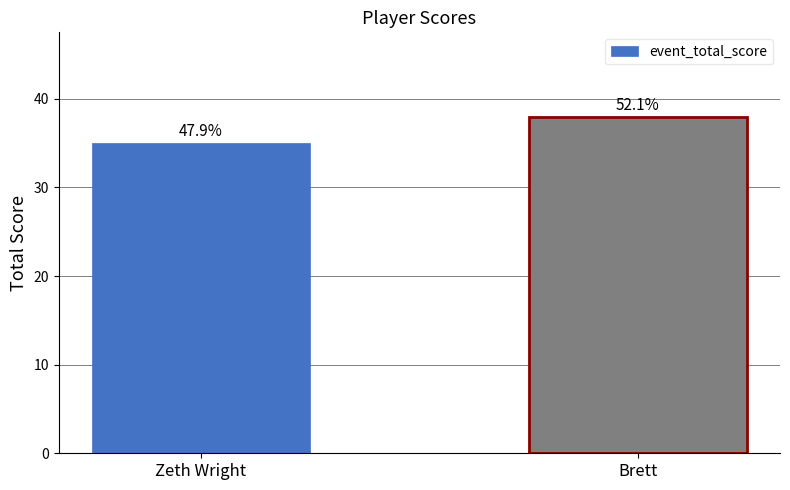

Are the bars horizontal?

No